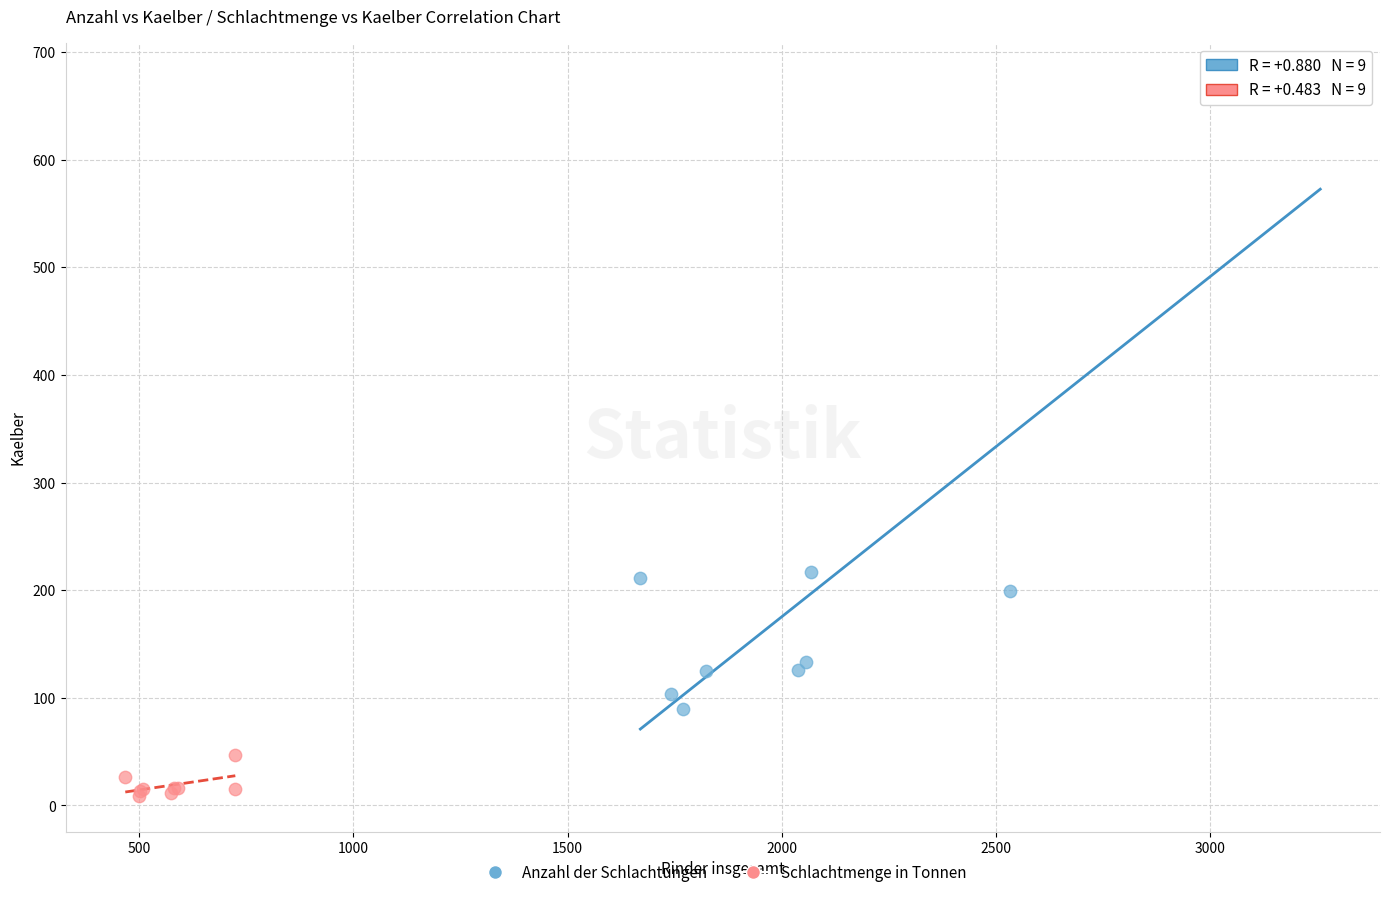

Which series contains the lowest Y value?

Schlachtmenge in Tonnen